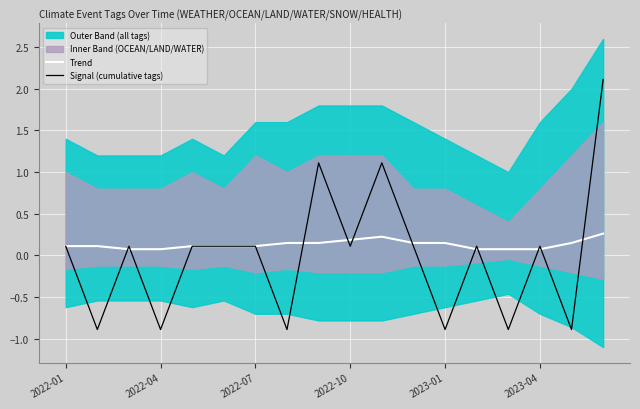

What is the difference between the second highest and minimum values in the Signal (cumulative tags) series?

2.0